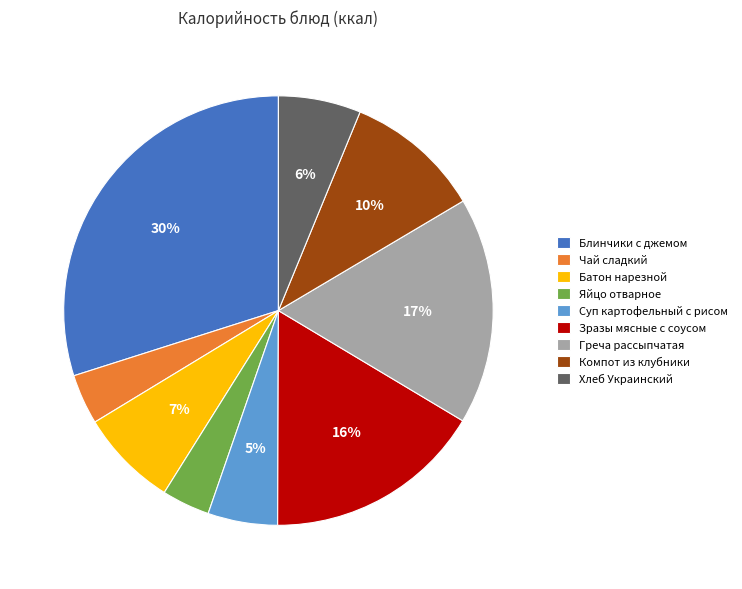

To the nearest percent, what is the average slice percentage?

11%